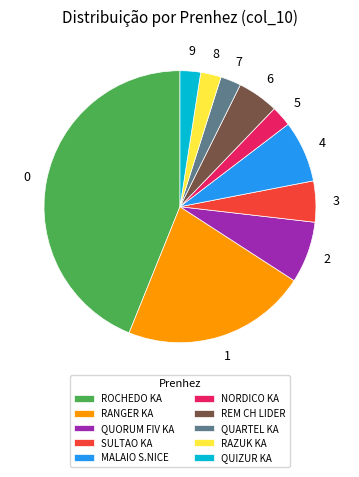

Which category has the biggest portion of the pie?

ROCHEDO KA